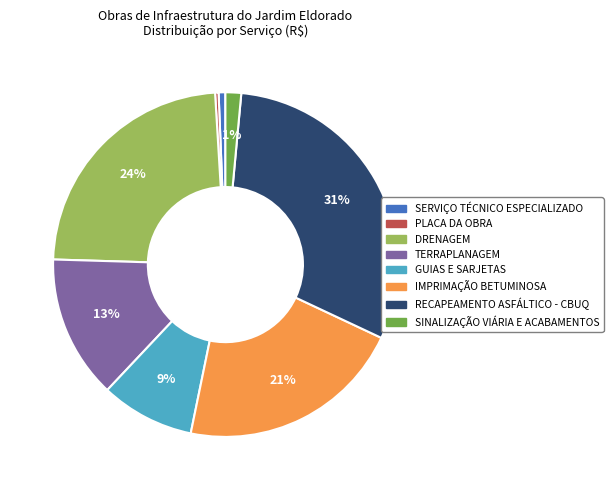

What is the largest slice in the pie chart?

RECAPEAMENTO ASFÁLTICO - CBUQ